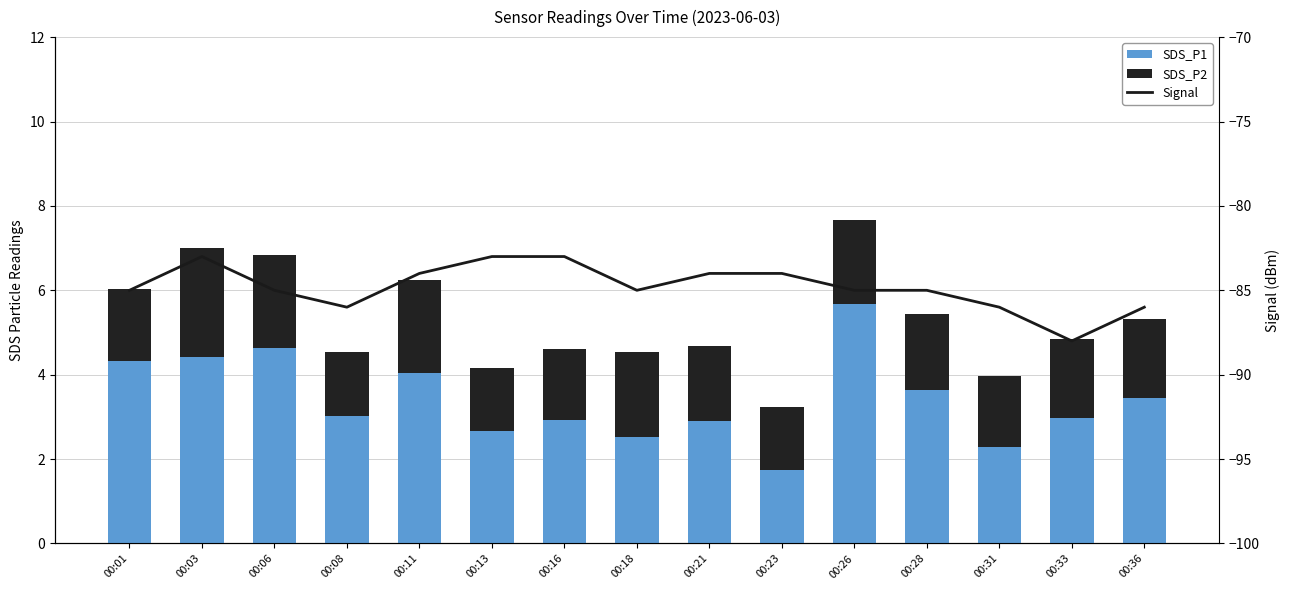

What is the value of the SDS_P2 bar at the 7th from the left?

1.7